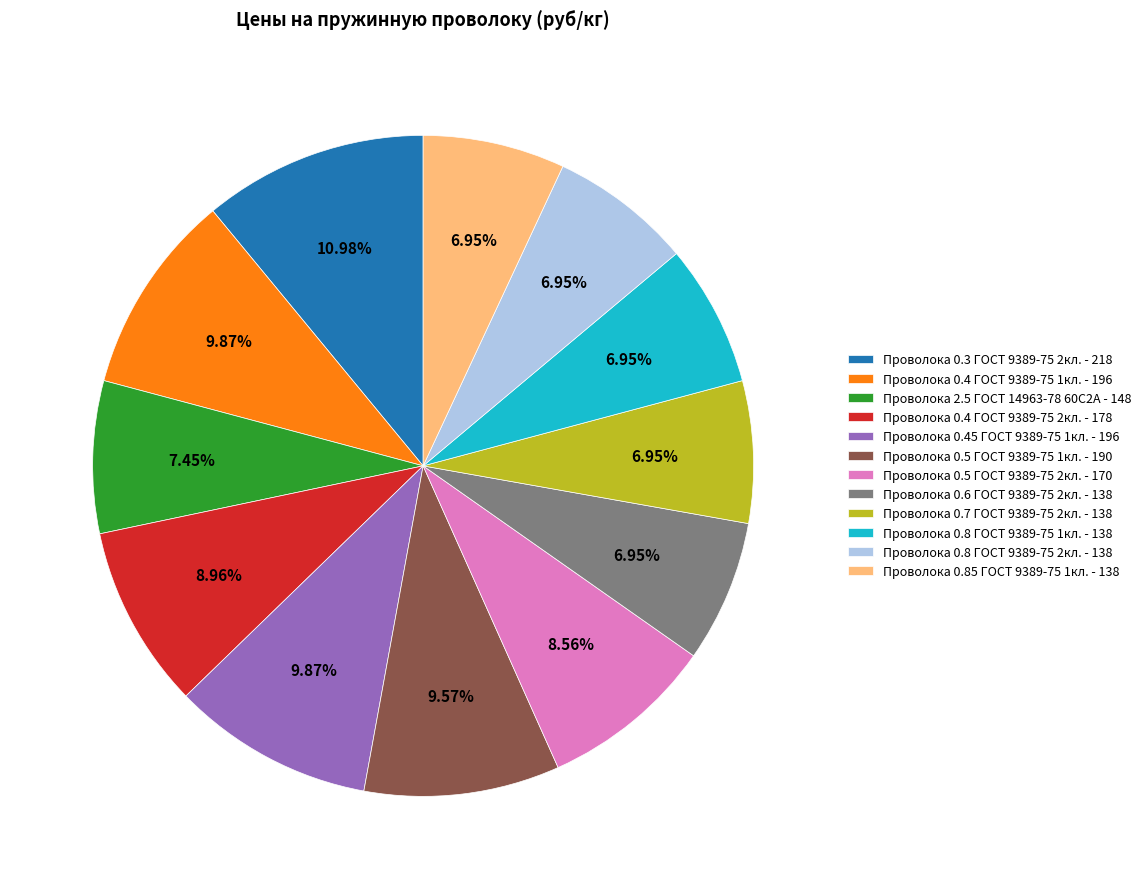

Which category has the biggest portion of the pie?

Проволока 0.3 ГОСТ 9389-75 2кл.